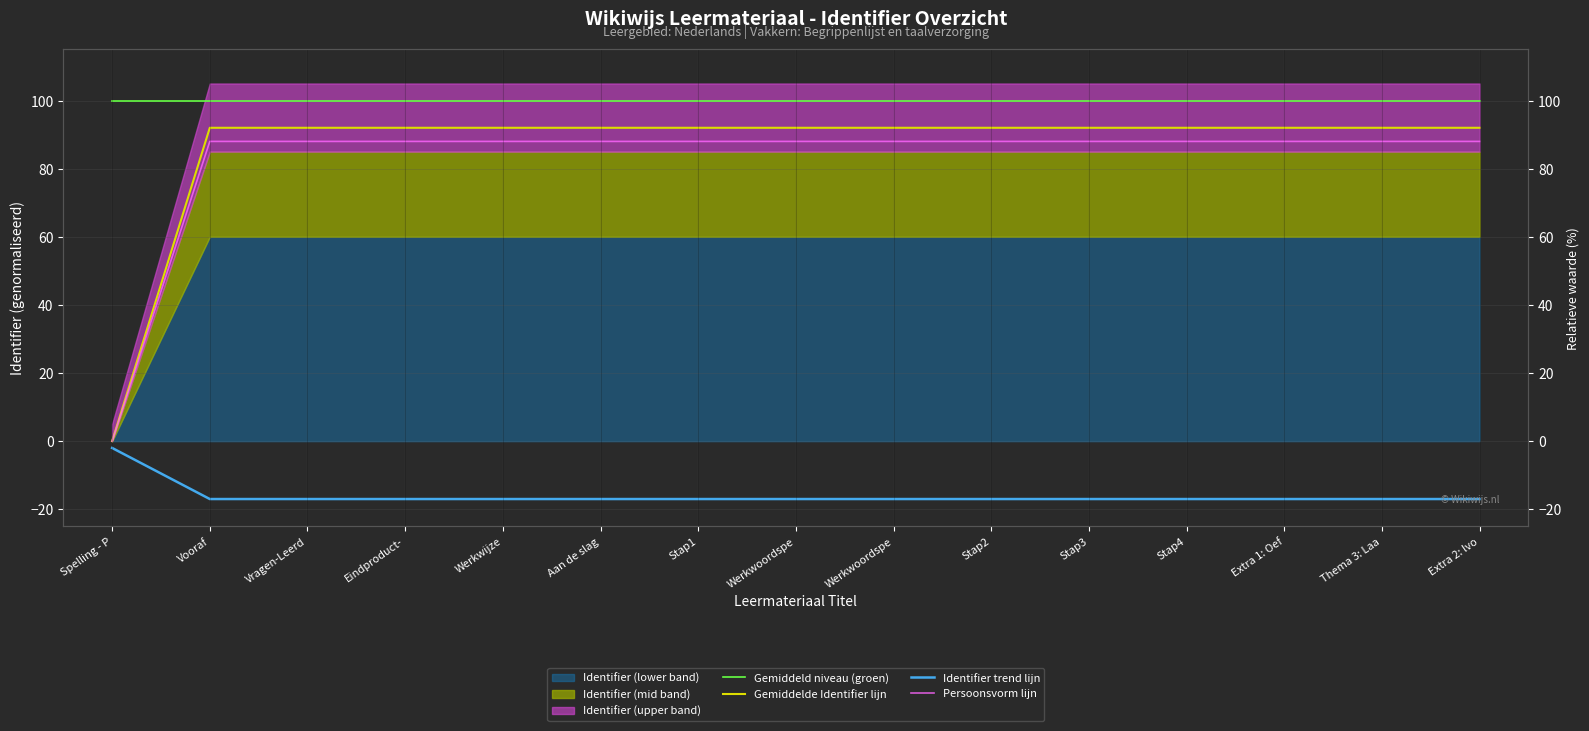

Reading right to left, what are all the values shown in this chart?

Gemiddeld niveau (groen): Extra 2: lvo=99.8	Thema 3: Laa=99.8	Extra 1: Oef=99.8	Stap4=99.8	Stap3=99.8	Stap2=99.8	Werkwoordspe=99.8	Werkwoordspe=99.8	Stap1=99.8	Aan de slag=99.8	Werkwijze=99.8	Eindproduct-=99.8	Vragen-Leerd=99.8	Vooraf=99.8	Spelling - P=99.8
Gemiddelde Identifier lijn: Extra 2: lvo=92.0	Thema 3: Laa=92.0	Extra 1: Oef=92.0	Stap4=92.0	Stap3=92.0	Stap2=92.0	Werkwoordspe=92.0	Werkwoordspe=92.0	Stap1=92.0	Aan de slag=92.0	Werkwijze=92.0	Eindproduct-=92.0	Vragen-Leerd=92.0	Vooraf=92.0	Spelling - P=0.0
Identifier trend lijn: Extra 2: lvo=-17.0	Thema 3: Laa=-17.0	Extra 1: Oef=-17.0	Stap4=-17.0	Stap3=-17.0	Stap2=-17.0	Werkwoordspe=-17.0	Werkwoordspe=-17.0	Stap1=-17.0	Aan de slag=-17.0	Werkwijze=-17.0	Eindproduct-=-17.0	Vragen-Leerd=-17.0	Vooraf=-17.0	Spelling - P=-2.0
Persoonsvorm lijn: Extra 2: lvo=88.0	Thema 3: Laa=88.0	Extra 1: Oef=88.0	Stap4=88.0	Stap3=88.0	Stap2=88.0	Werkwoordspe=88.0	Werkwoordspe=88.0	Stap1=88.0	Aan de slag=88.0	Werkwijze=88.0	Eindproduct-=88.0	Vragen-Leerd=88.0	Vooraf=88.0	Spelling - P=0.0